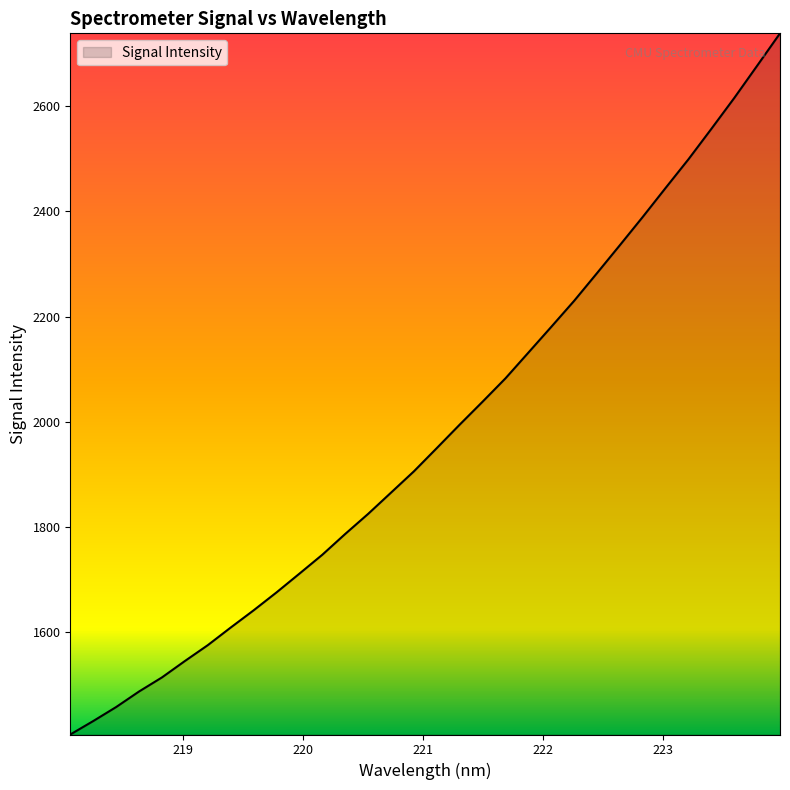

What is the maximum value shown in the chart?

2738.5